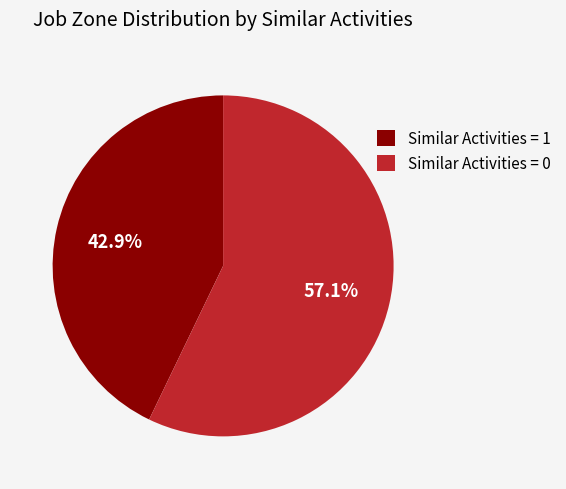

Does Similar Activities = 0 represent more than half of the total?

Yes